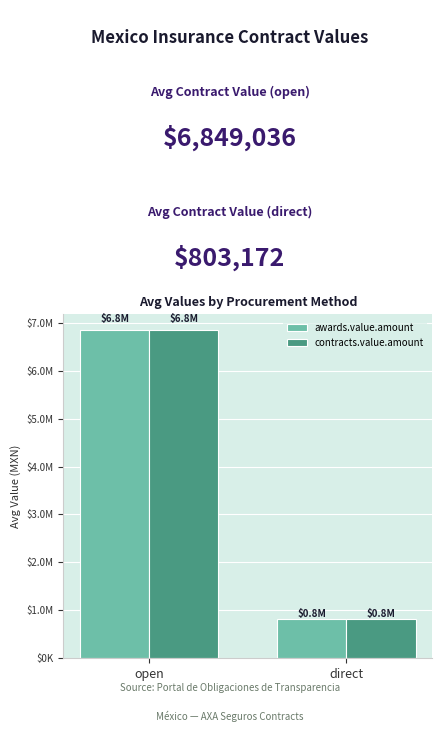

Reading left to right, extract all data points from this chart.

awards.value.amount: 6849036.2	803172.4
contracts.value.amount: 6849036.2	803172.4